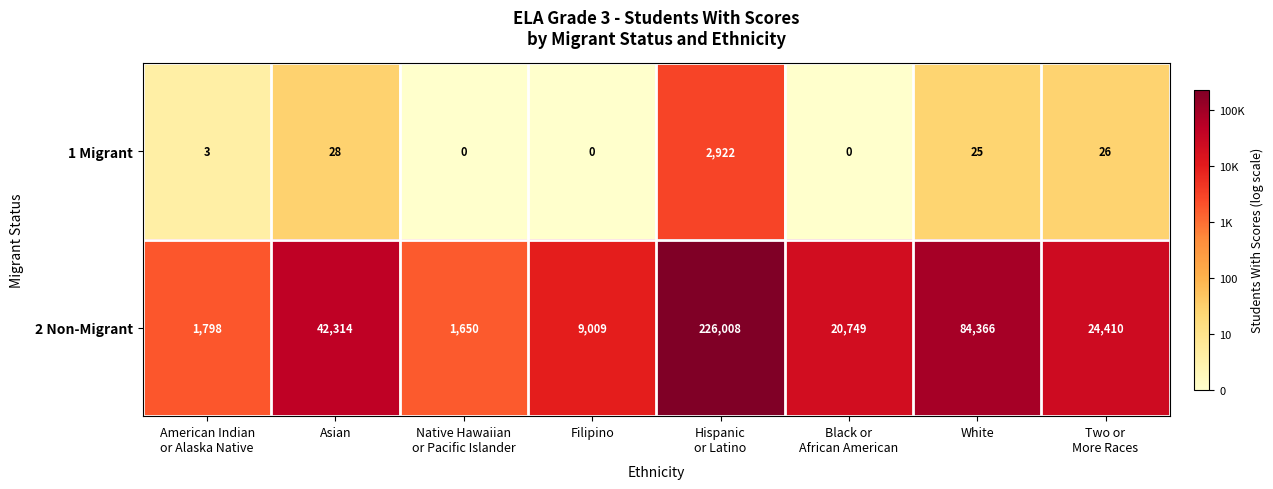

Which series changed the most between Asian and White?

2 Non-Migrant